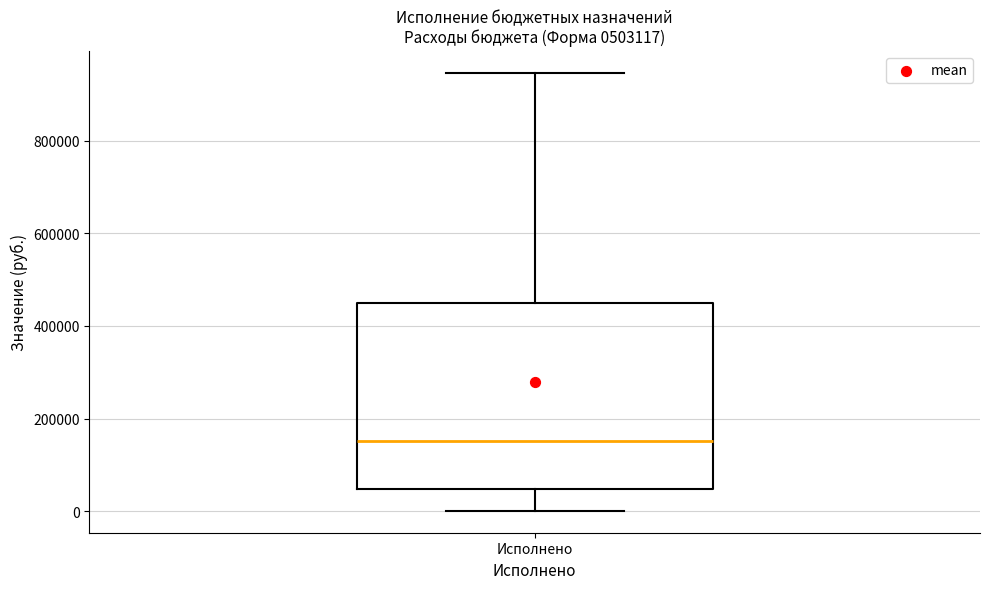

Transcribe this box plot: give where the median line is, the range the box spans, and where the two whiskers end, as read against the y-axis. The values are not printed on the chart, so give them approximately, as read against the axis.

median 160000, box 40000 to 440000, whiskers 0 to 940000